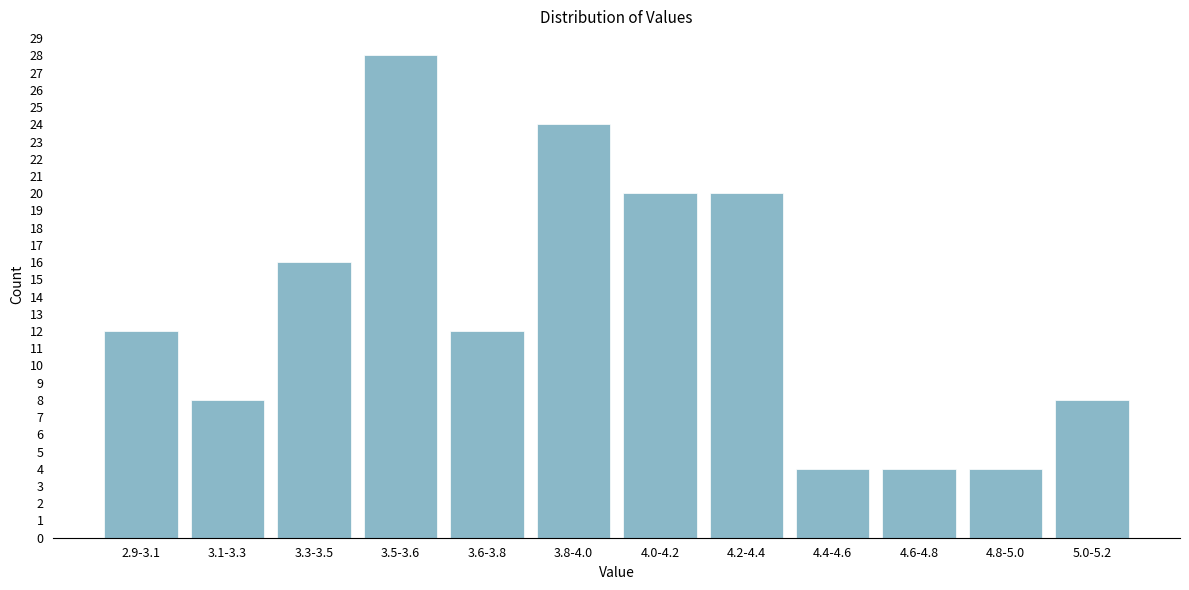

Reading left to right, transcribe all the data shown in this chart.

2.9-3.1=12	3.1-3.3=8	3.3-3.5=16	3.5-3.6=28	3.6-3.8=12	3.8-4.0=24	4.0-4.2=20	4.2-4.4=20	4.4-4.6=4	4.6-4.8=4	4.8-5.0=4	5.0-5.2=8